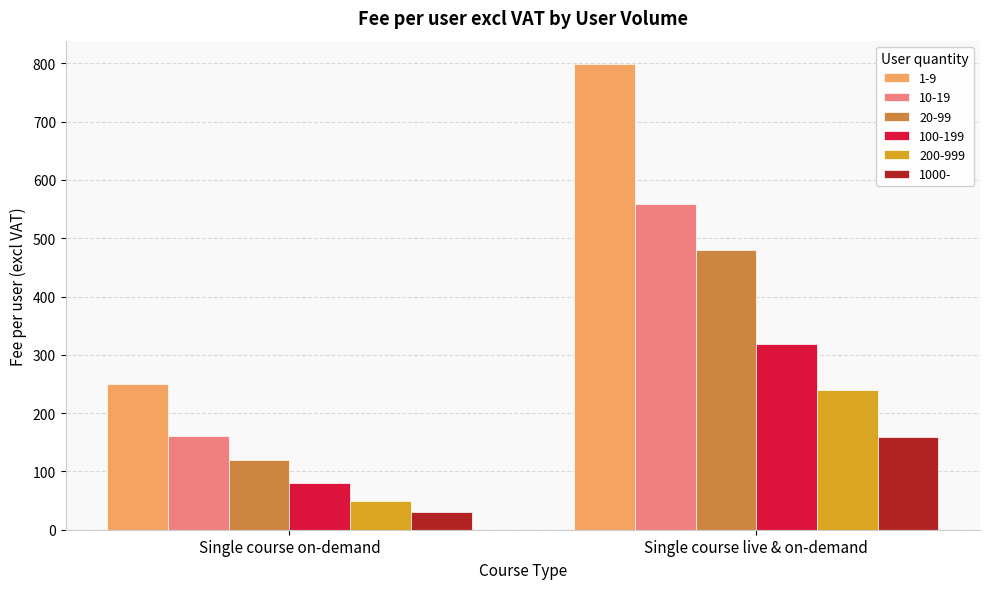

How many groups of bars are there?

2